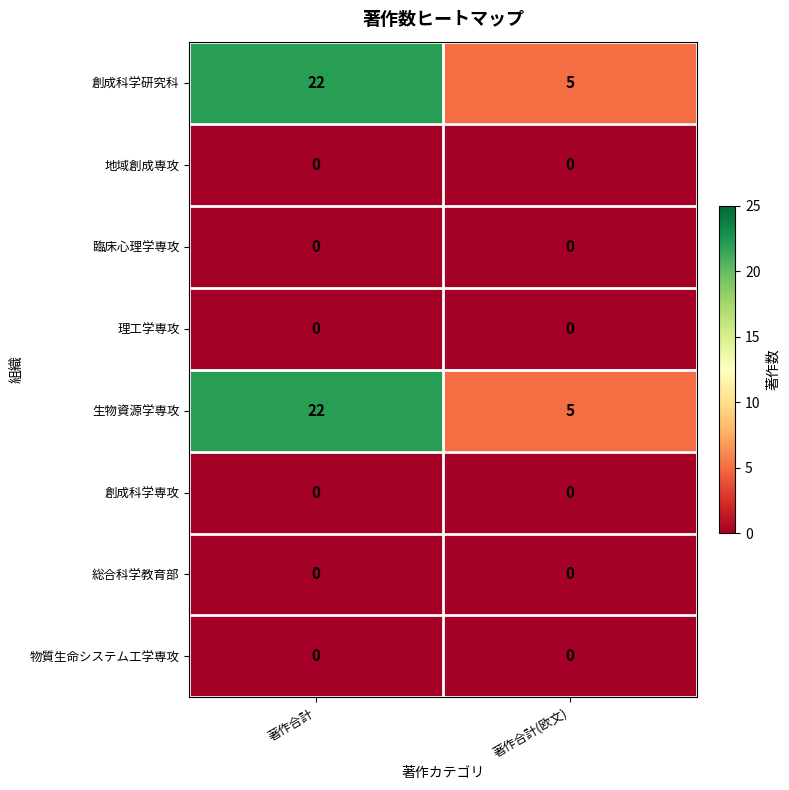

Reading right to left, extract all data points from this chart.

創成科学研究科: 著作合計(欧文)=5	著作合計=22
地域創成専攻: 著作合計(欧文)=0	著作合計=0
臨床心理学専攻: 著作合計(欧文)=0	著作合計=0
理工学専攻: 著作合計(欧文)=0	著作合計=0
生物資源学専攻: 著作合計(欧文)=5	著作合計=22
創成科学専攻: 著作合計(欧文)=0	著作合計=0
総合科学教育部: 著作合計(欧文)=0	著作合計=0
物質生命システム工学専攻: 著作合計(欧文)=0	著作合計=0